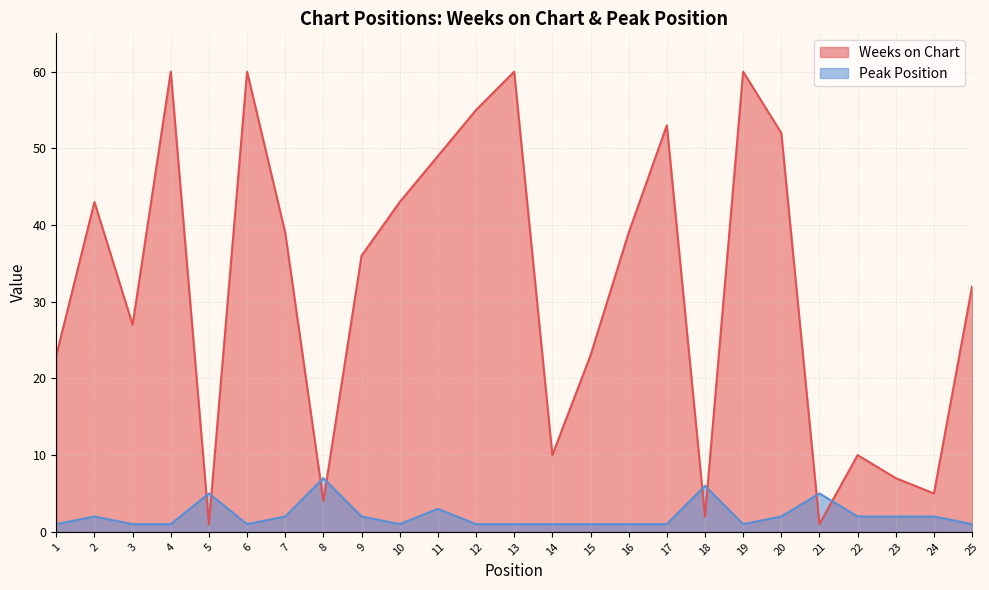

How many series are shown in this chart?

2